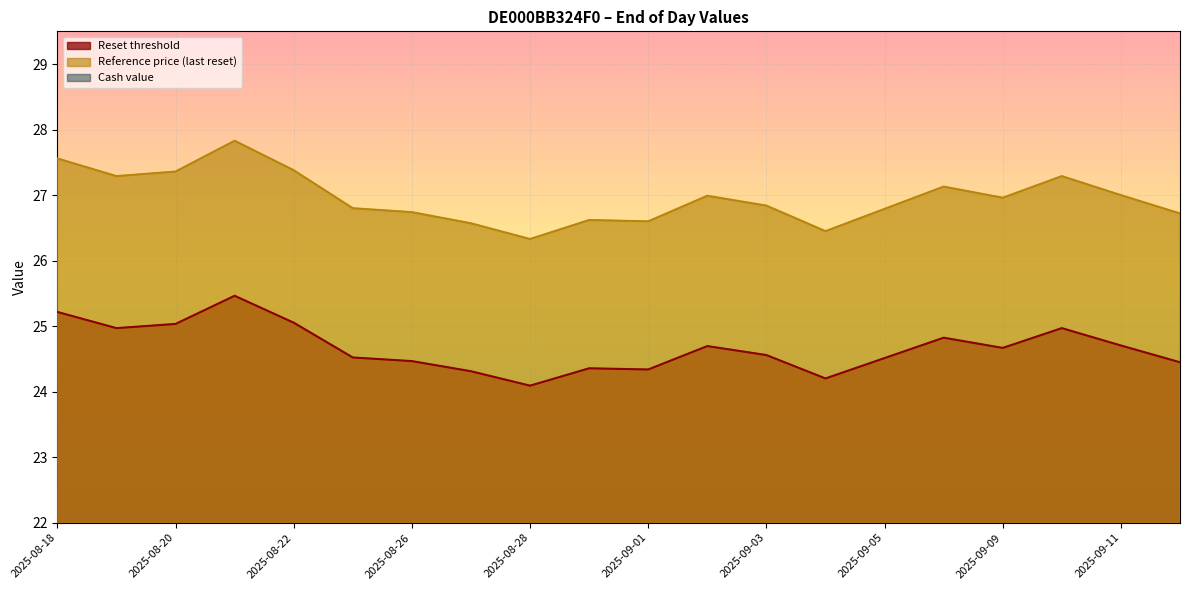

Which series changed the most between 2025-09-10 and 2025-09-05?

Cash value